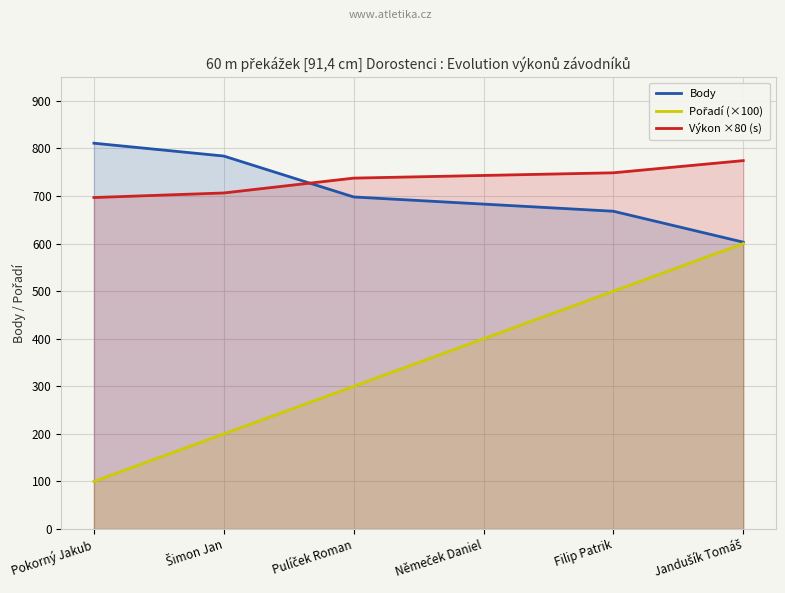

Does the chart display data point markers on the line(s)?

No